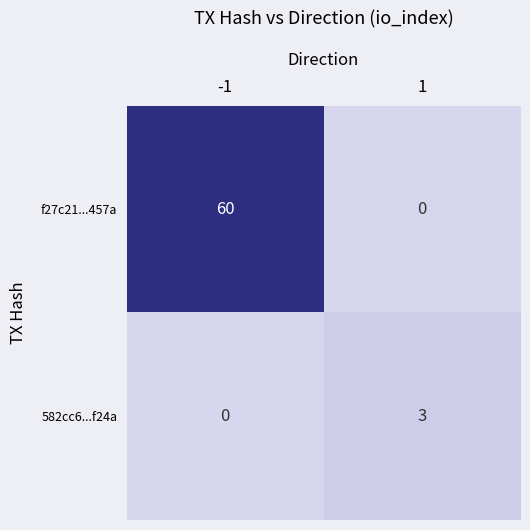

Reading right to left, extract all data points from this chart.

f27c21...457a: 1=0	-1=60
582cc6...f24a: 1=3	-1=0